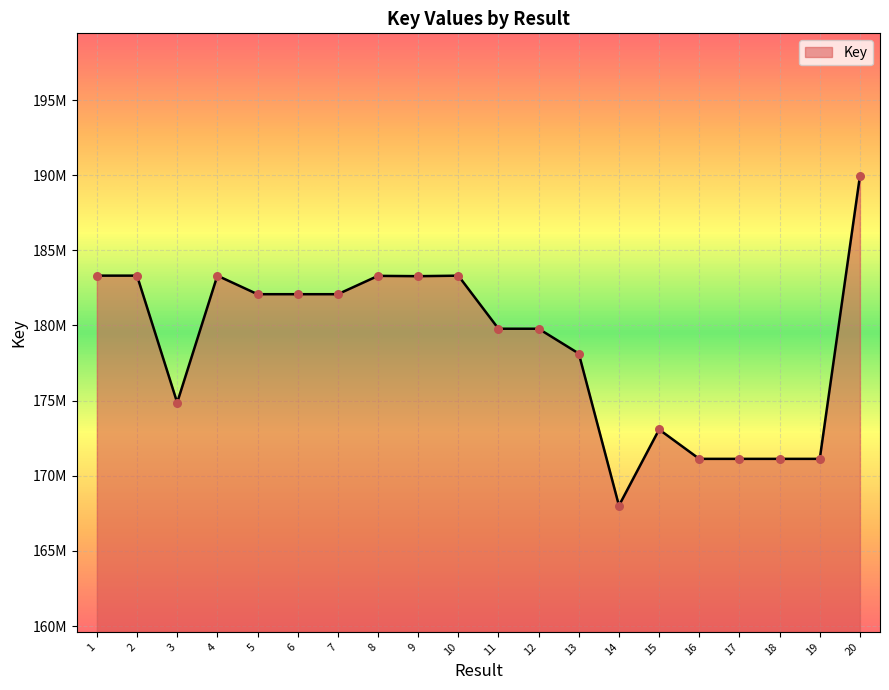

Which has a higher value, 18 or 15?

15